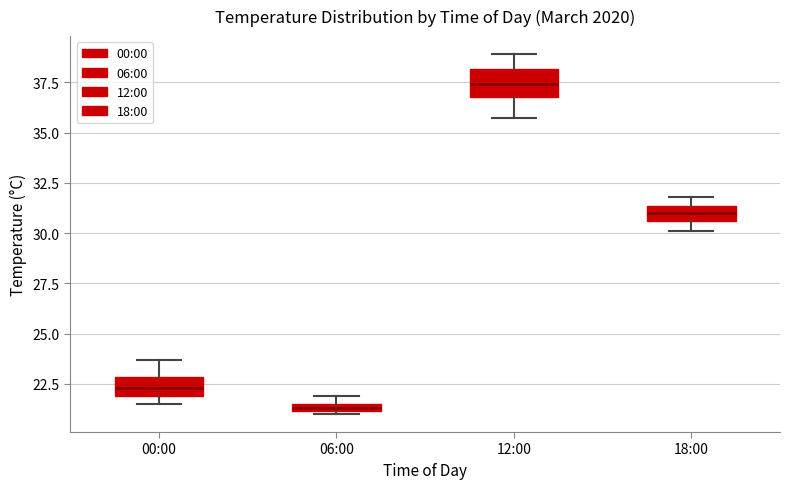

Which box's median line is the highest?

12:00